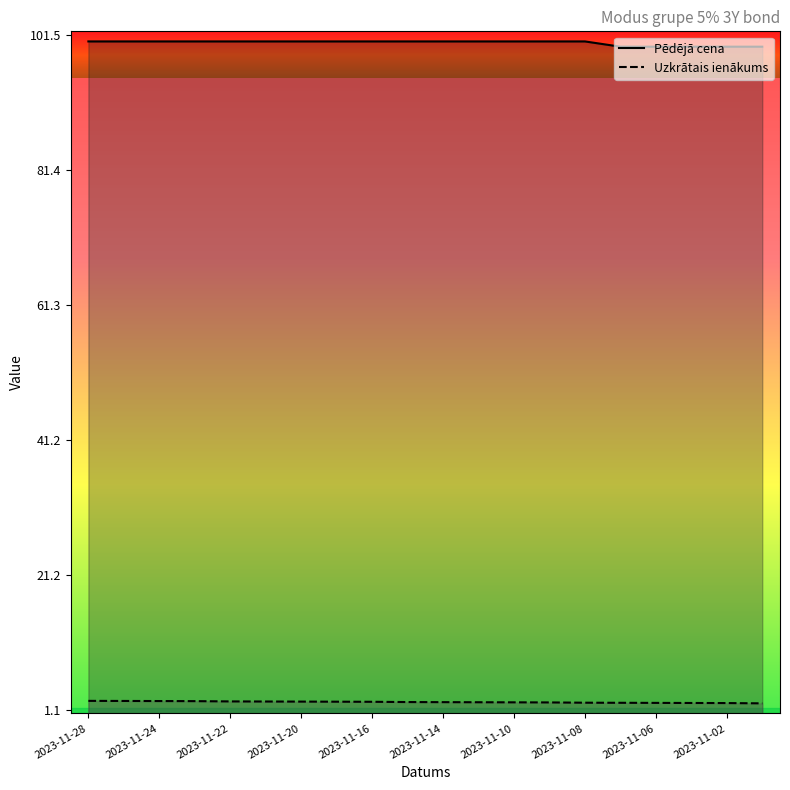

How many lines are shown in the chart?

2